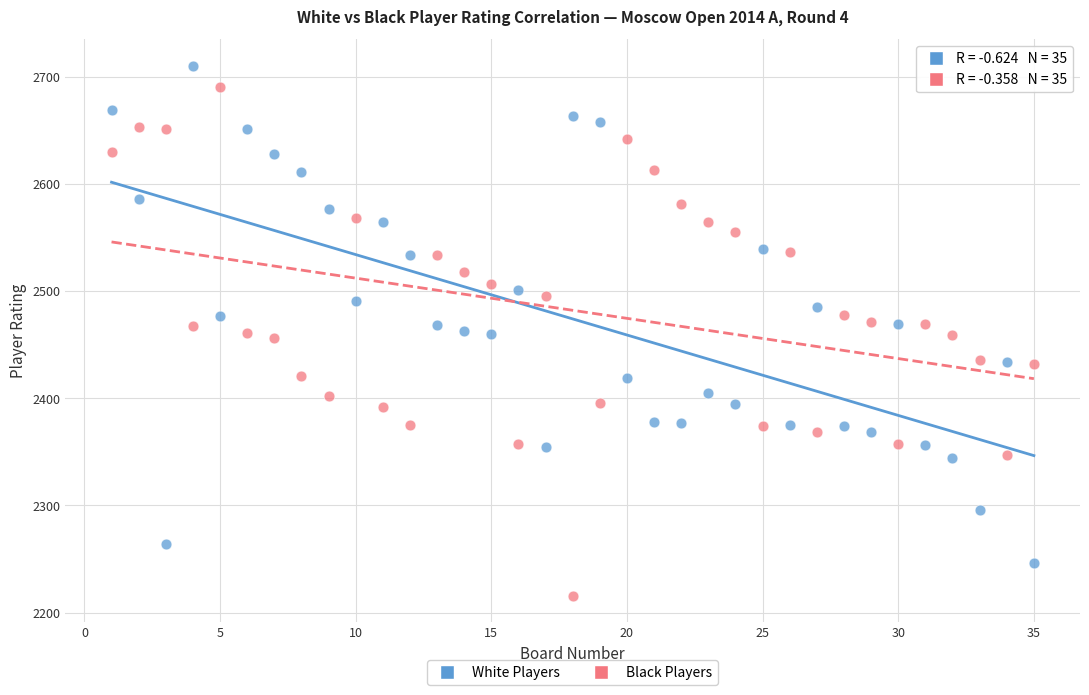

Across all data points, what is the range of Y values (max minus min)?

494